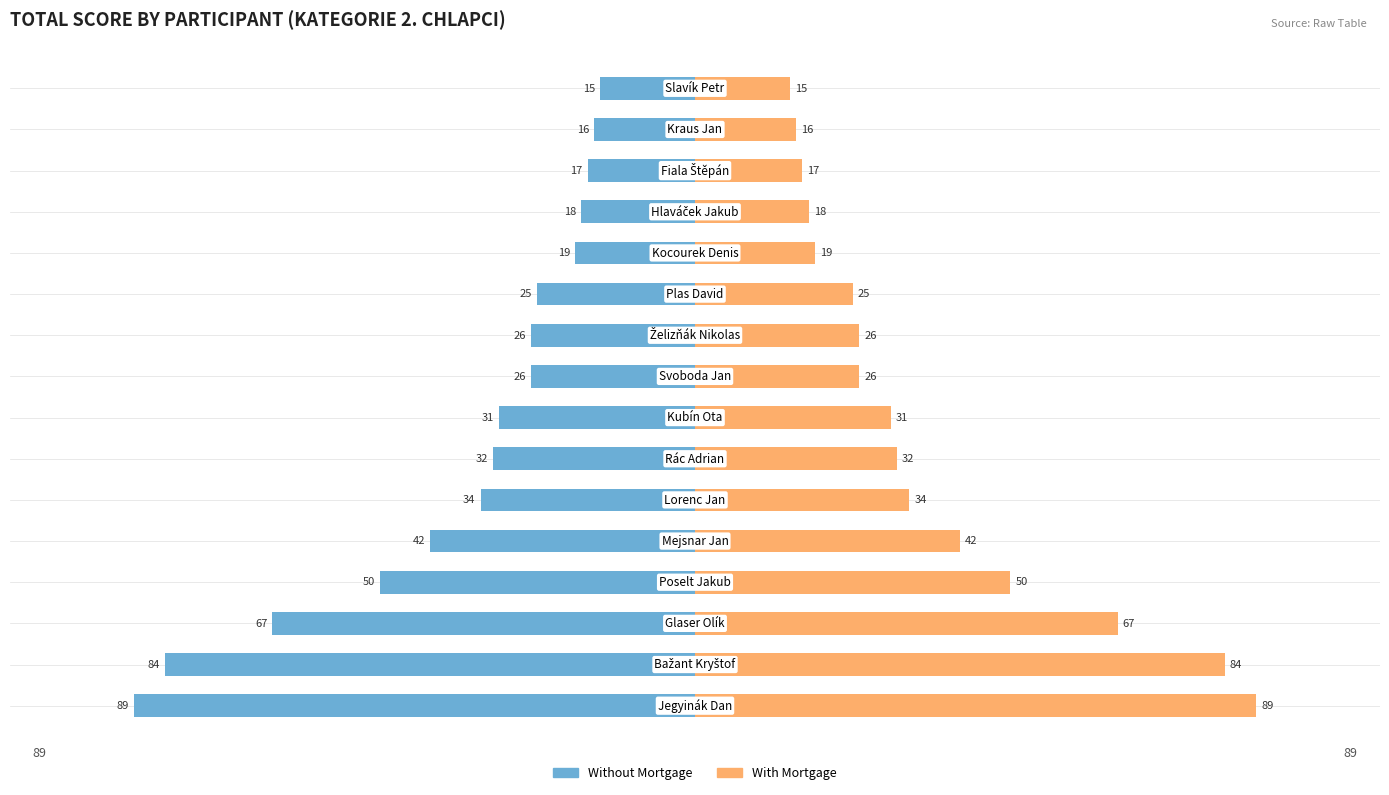

List the series in order of their peak value, lowest first.

Without Mortgage, With Mortgage